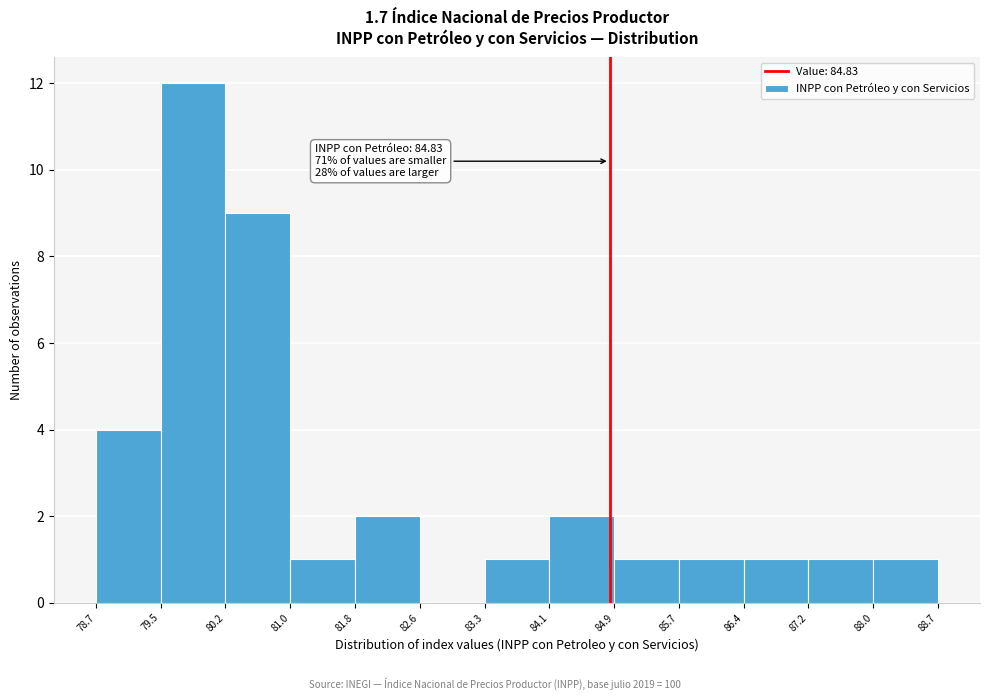

Over which range of the x-axis is the bar tallest?

79.5 to 80.2